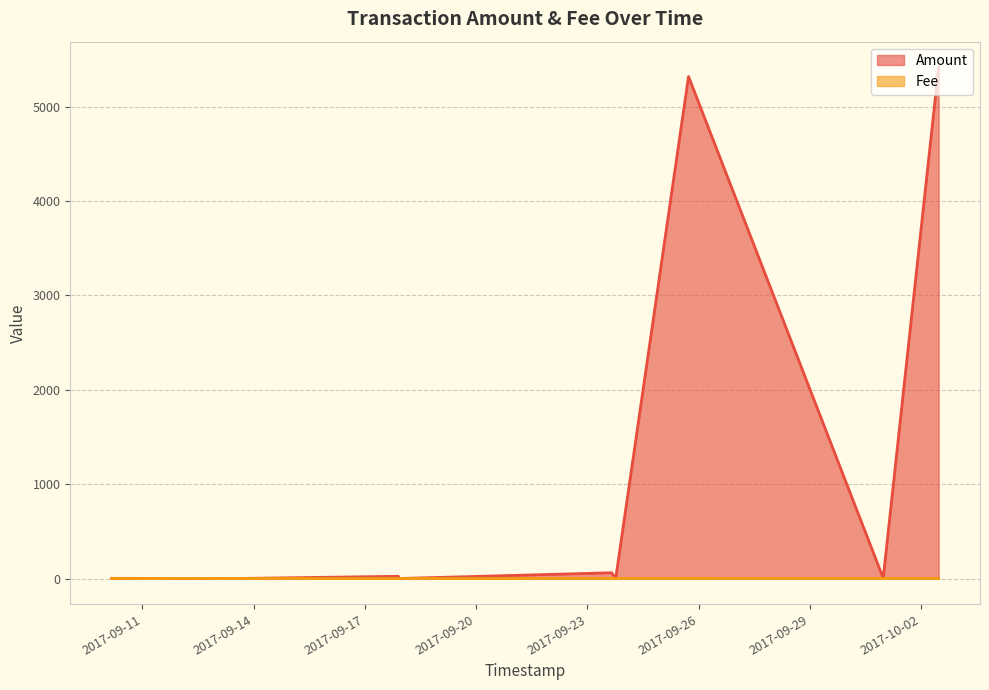

Which series has the widest spread of values?

Amount